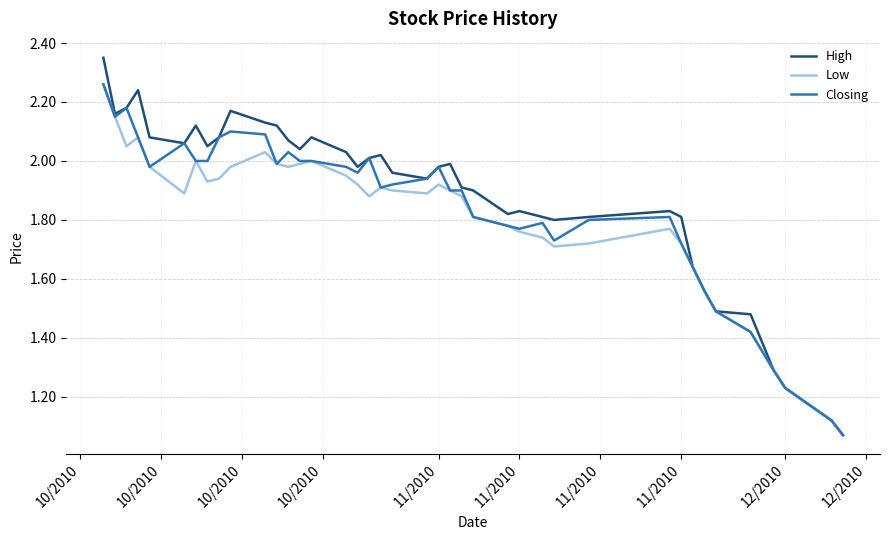

How many lines are shown in the chart?

3